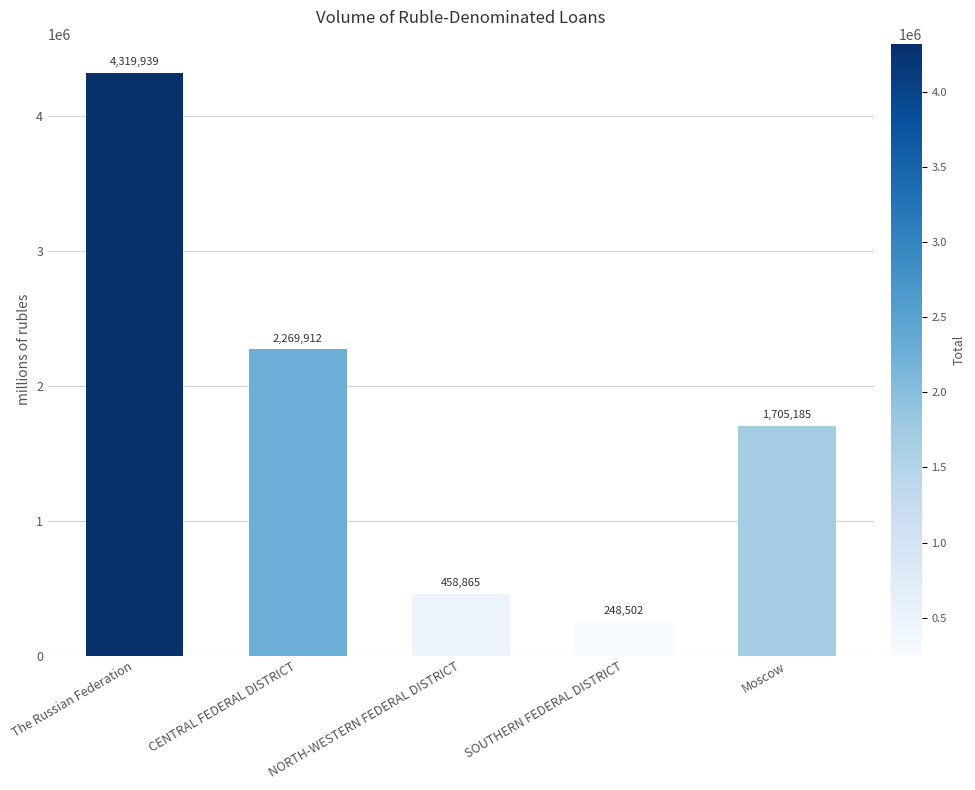

What is the maximum value shown in the chart?

4319939